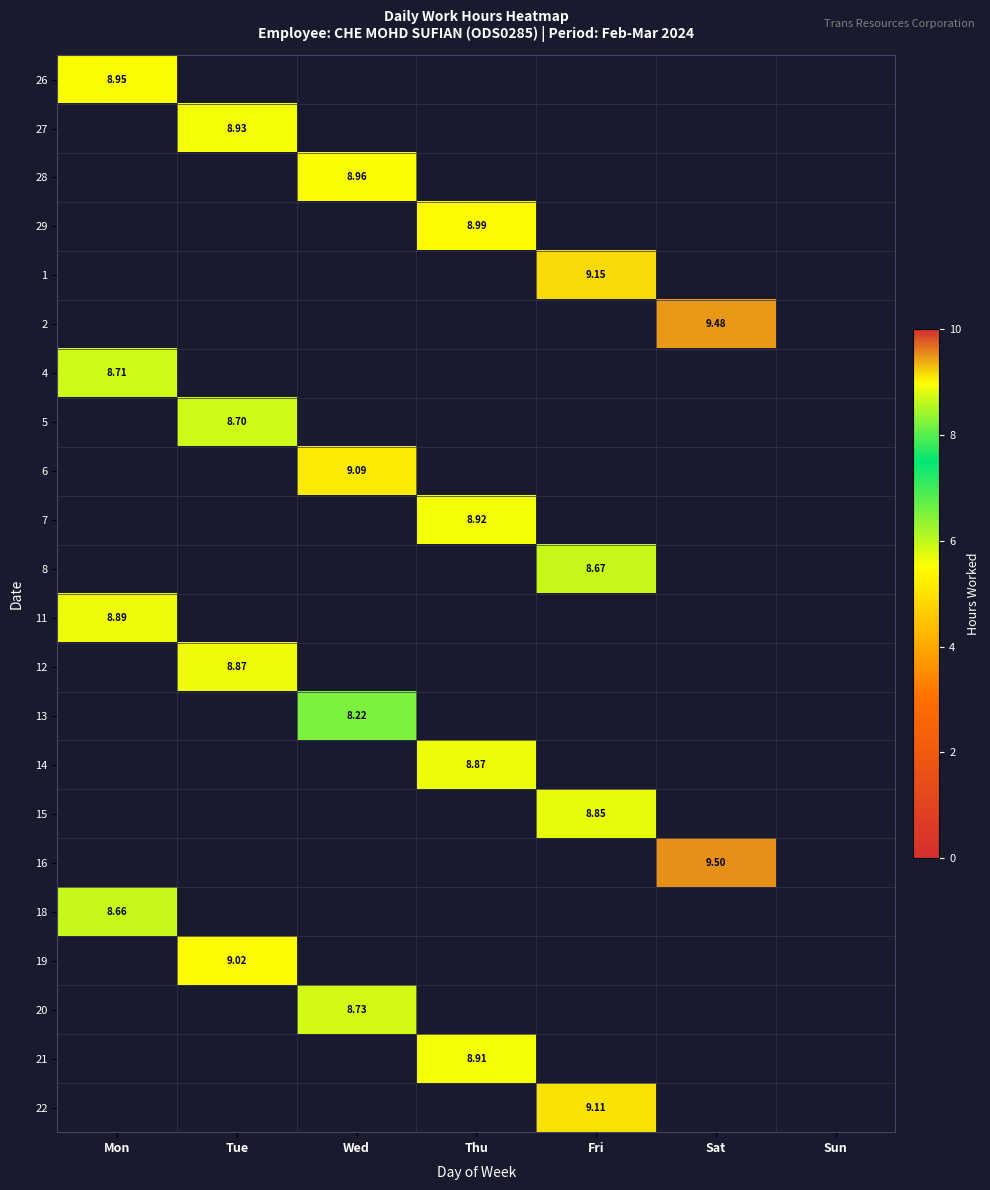

Which has a higher value, Mon or Fri?

Fri